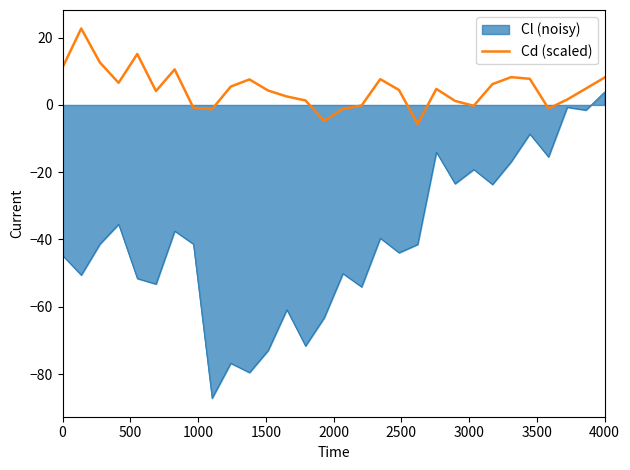

How many categories are shown in the chart?

30